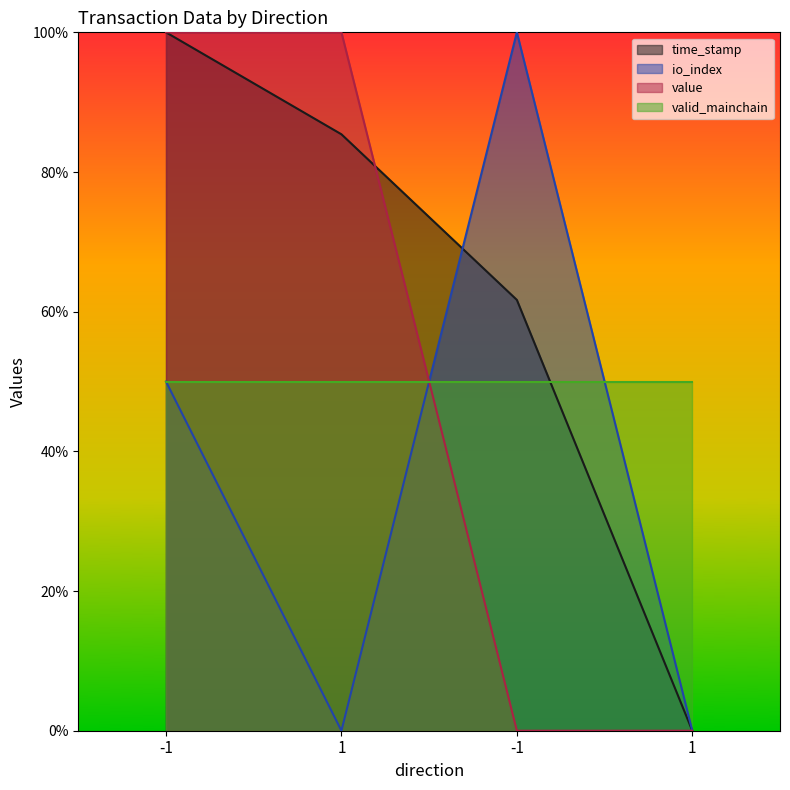

Which has a higher value, -1 or 1?

1